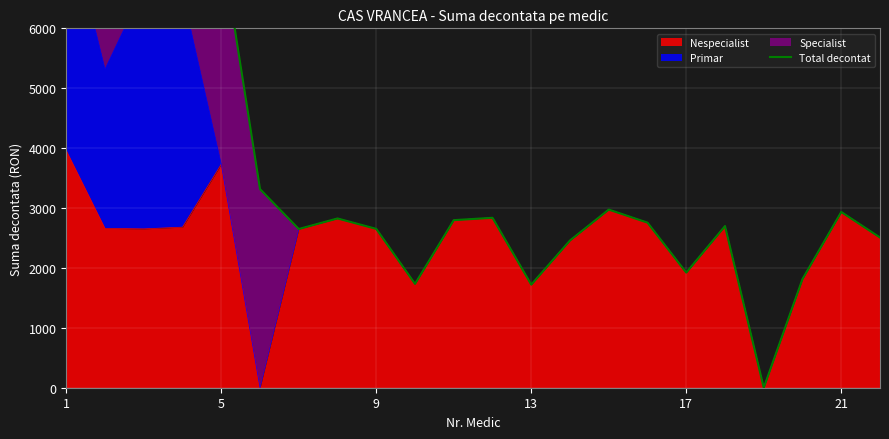

What is the label of the 22nd point from the right?

1